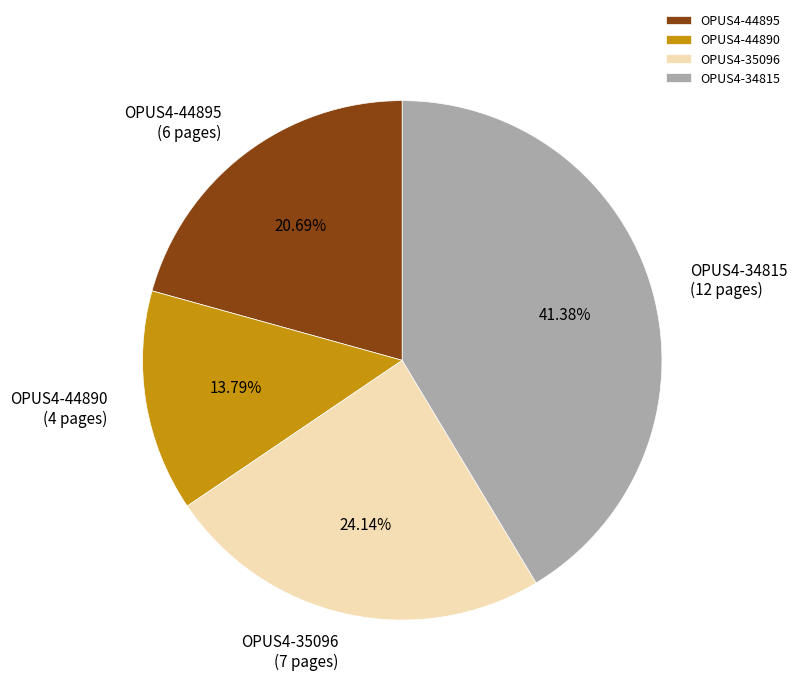

Is it true that OPUS4-44895 is 11% of the pie?

False